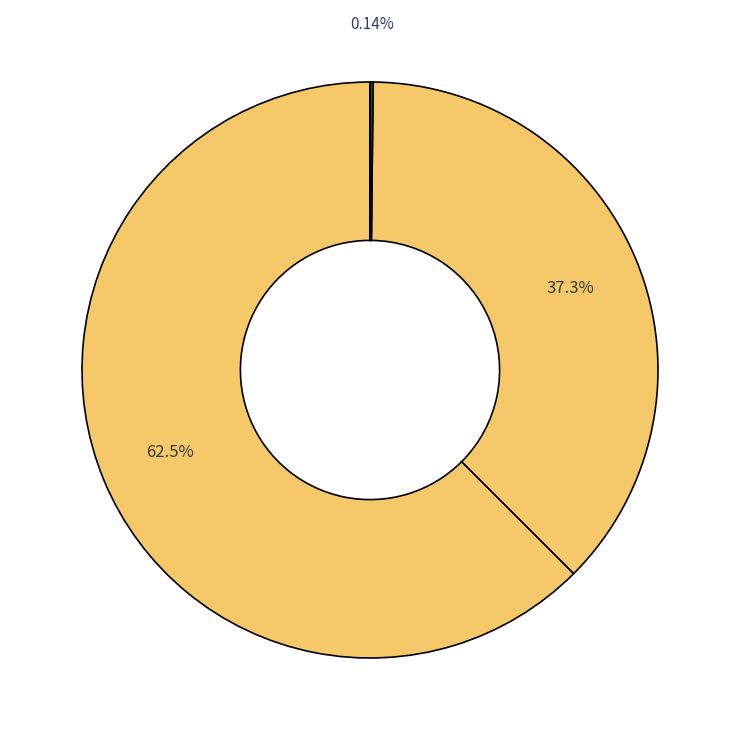

Rank the categories by value from highest to lowest.

Secondaria di II grado, Infanzia, Primaria, Secondaria di I grado